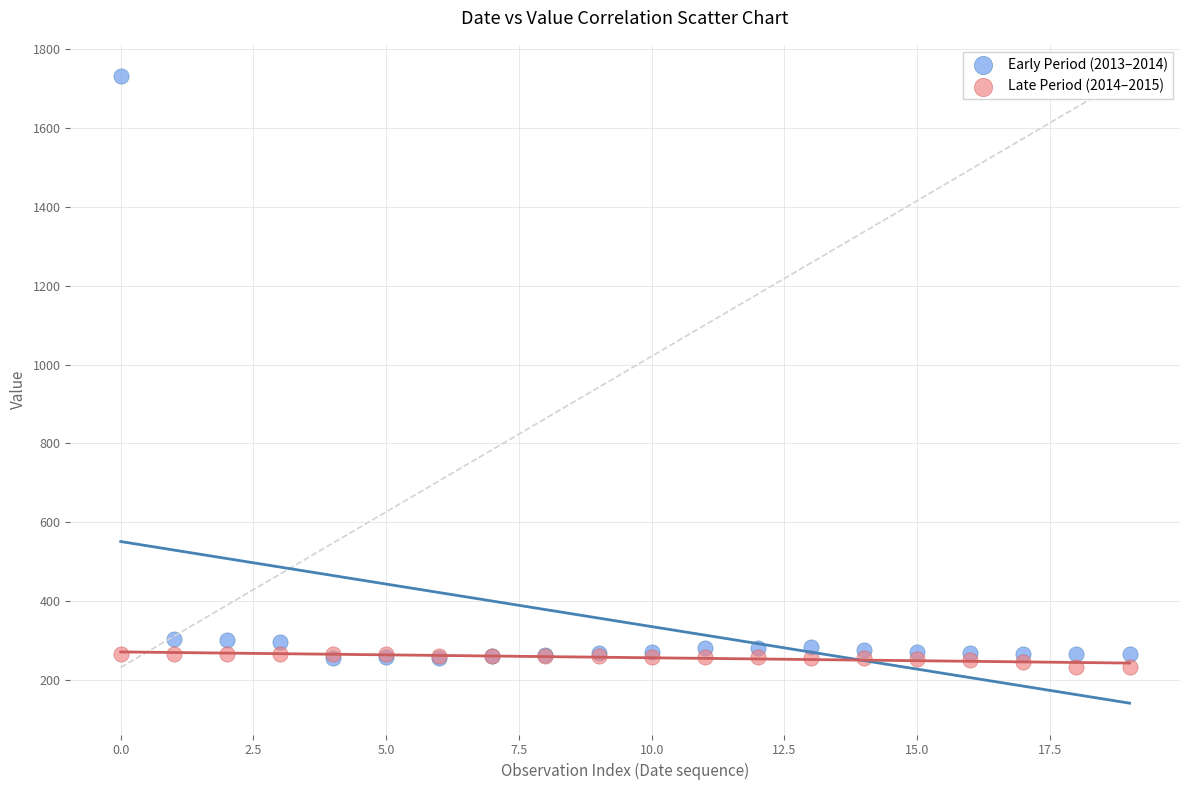

What are all the series names shown in the legend?

Early Period (2013–2014), Late Period (2014–2015)